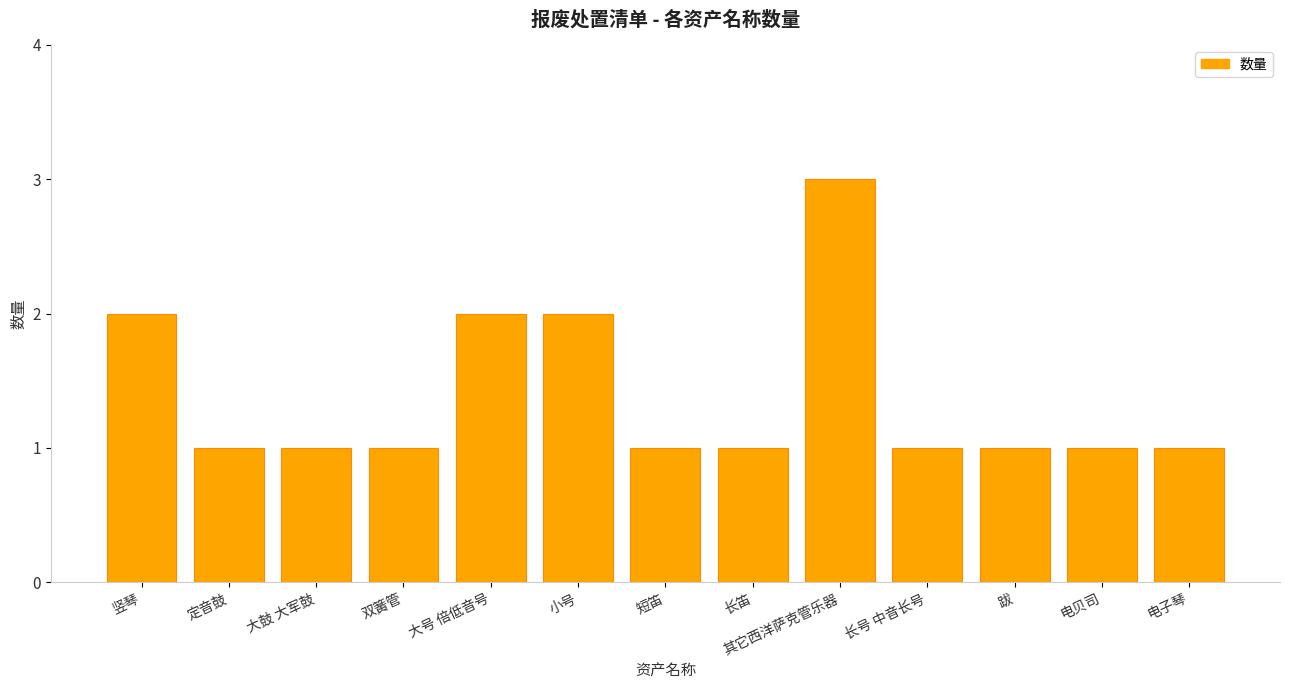

What position from the right is 长号 中音长号?

4